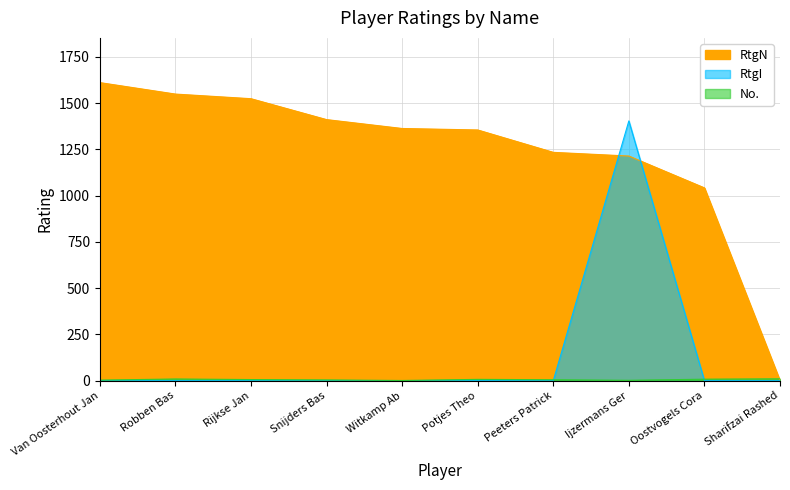

How many lines are shown in the chart?

3